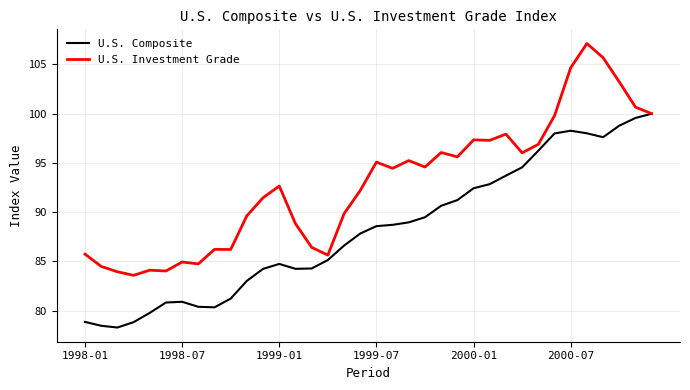

What is the lowest value of the U.S. Composite series?

78.3